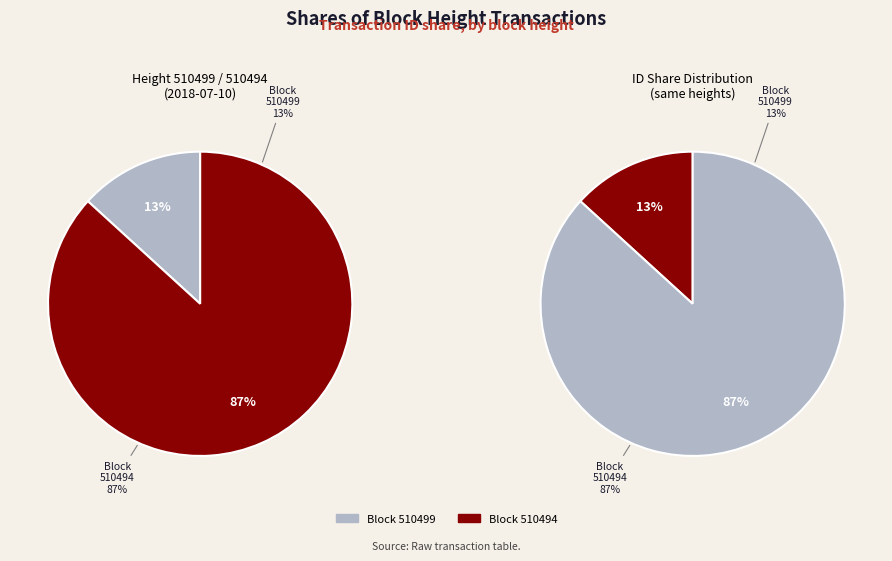

Does any single category account for the majority?

Yes